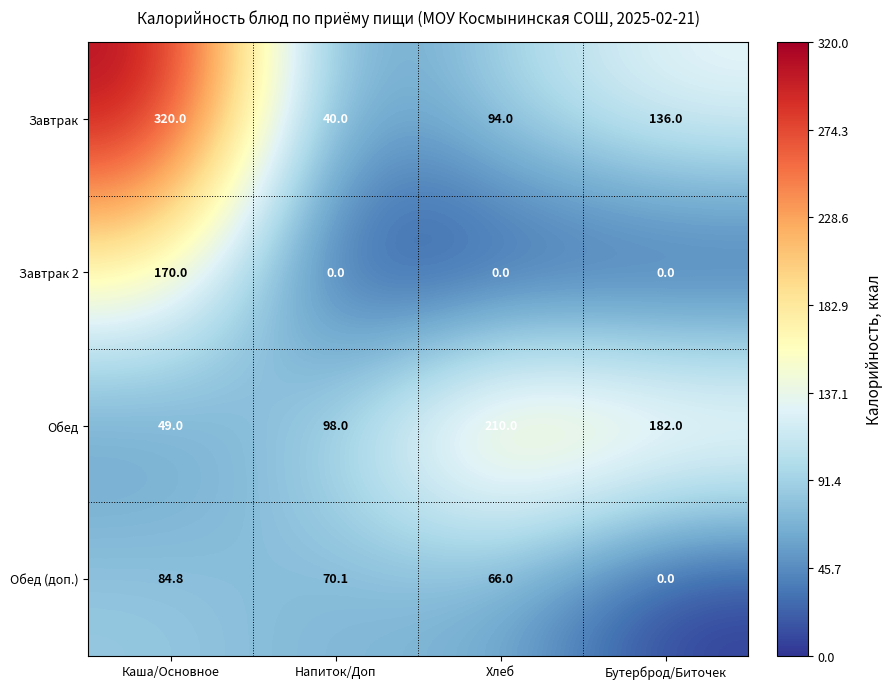

What is the sum of the Обед (доп.) values at Напиток/Доп and Бутерброд/Биточек?

70.1